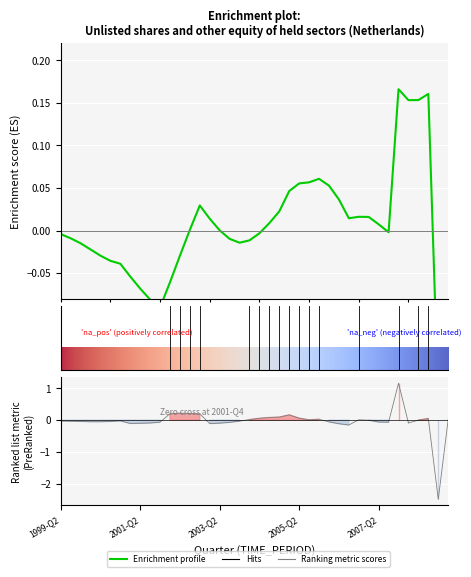

How many interior local peaks (higher than both neighbors) does the data have?

7